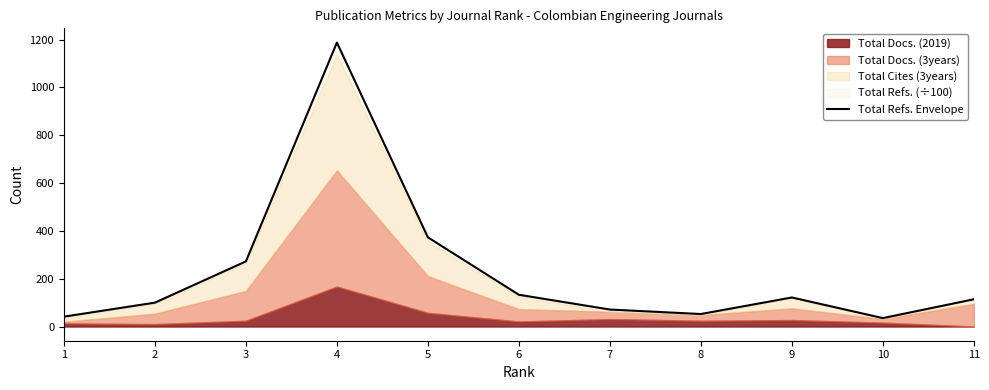

Is it true that the value at 9 is 121.4?

True